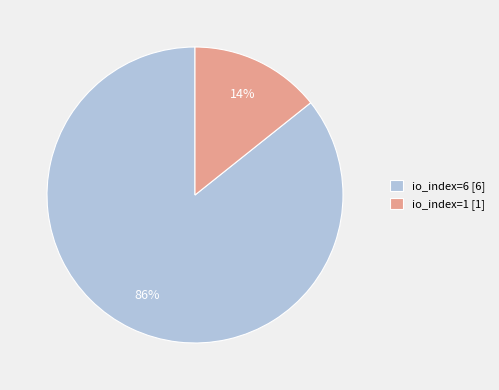

Rank the categories by value from highest to lowest.

io_index=6, io_index=1